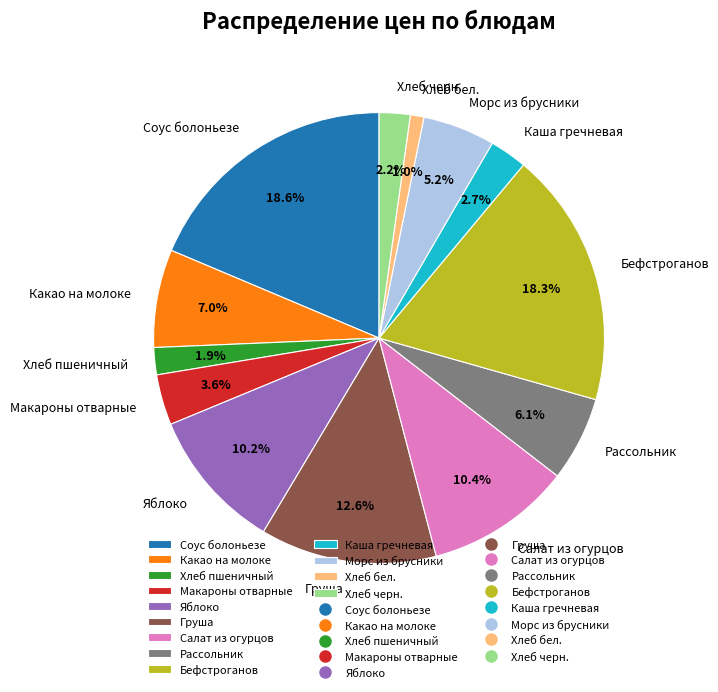

Between Груша and Морс из брусники, which is larger?

Груша